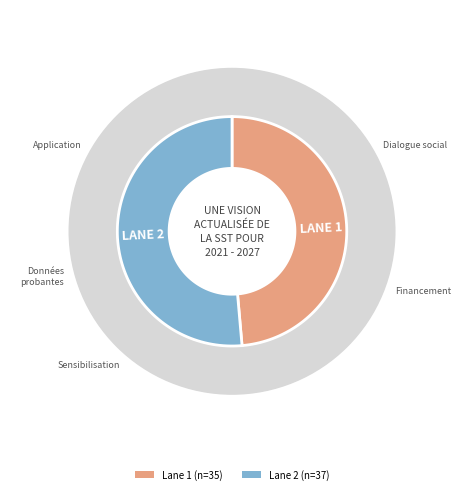

Is there a majority slice in this chart?

Yes